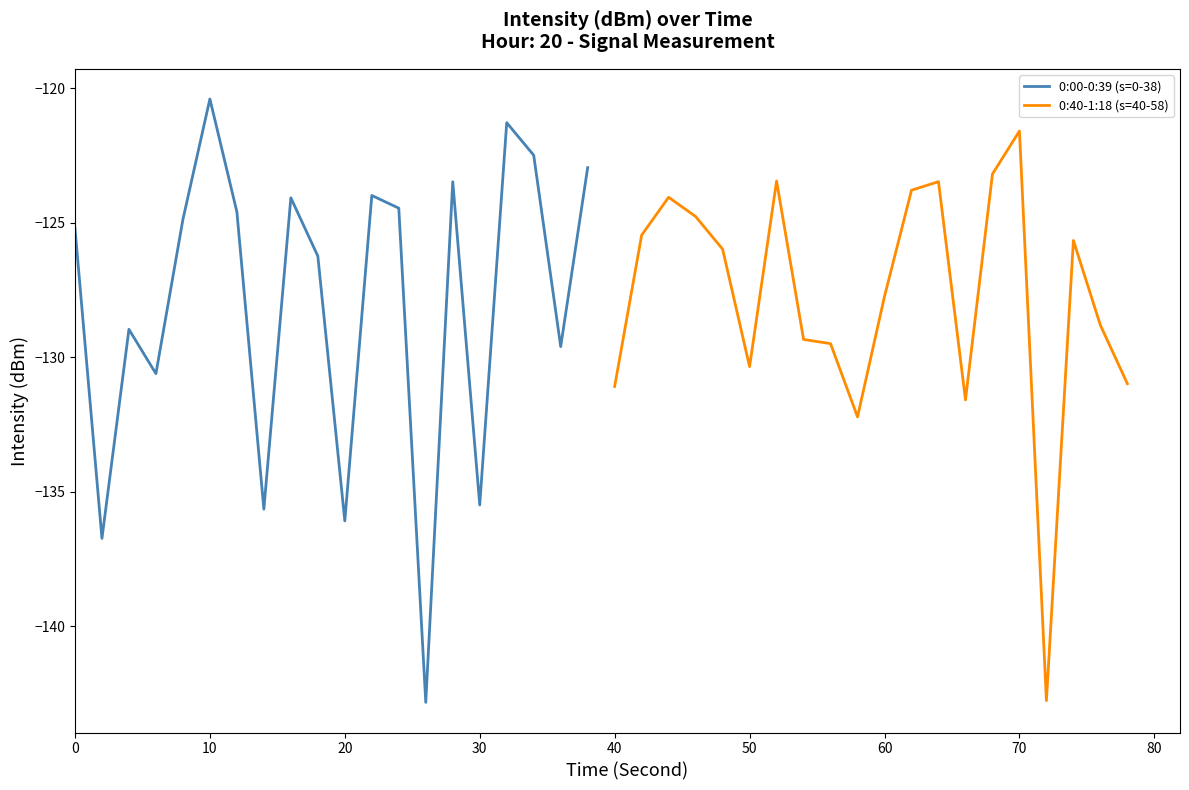

The 0:00-0:39 (s=0-38) series shows -120.4 at 10. True or false?

True